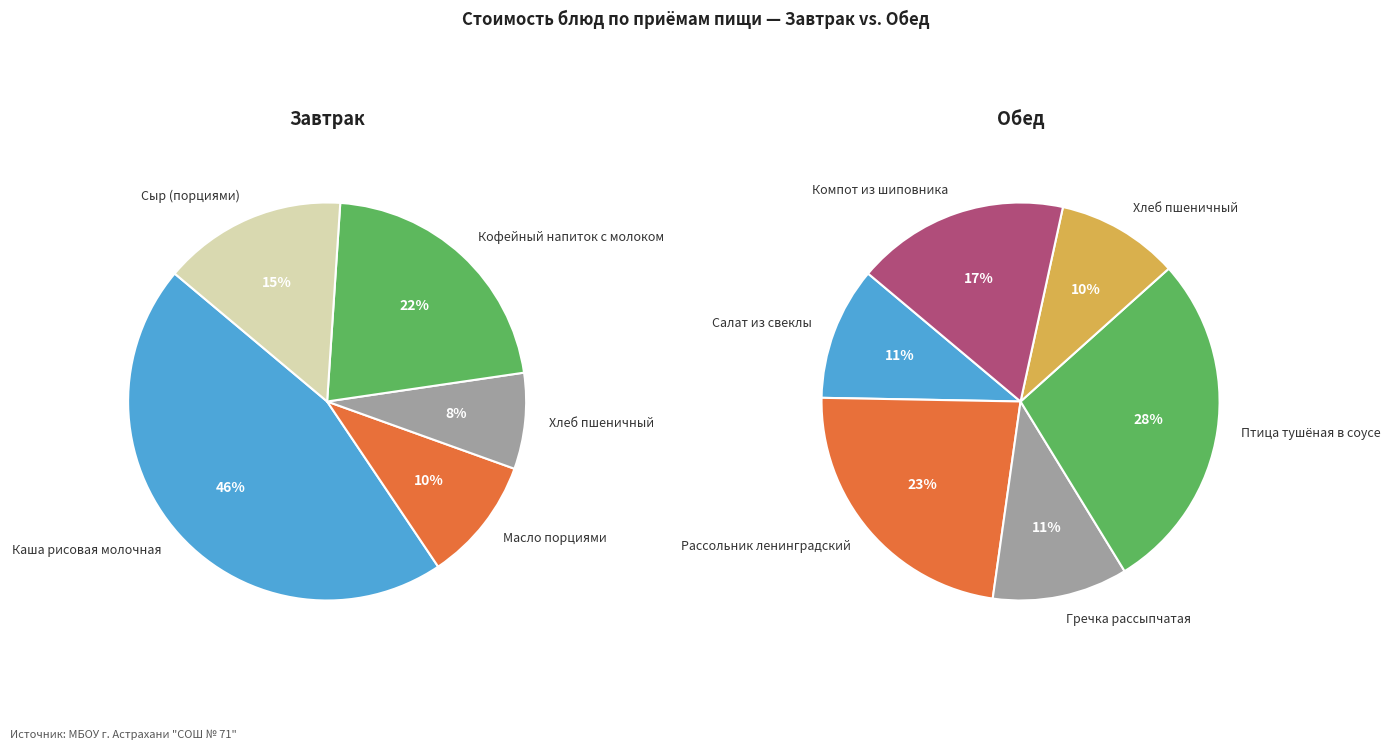

Is it true that Салат из свеклы is 1% of the pie?

False